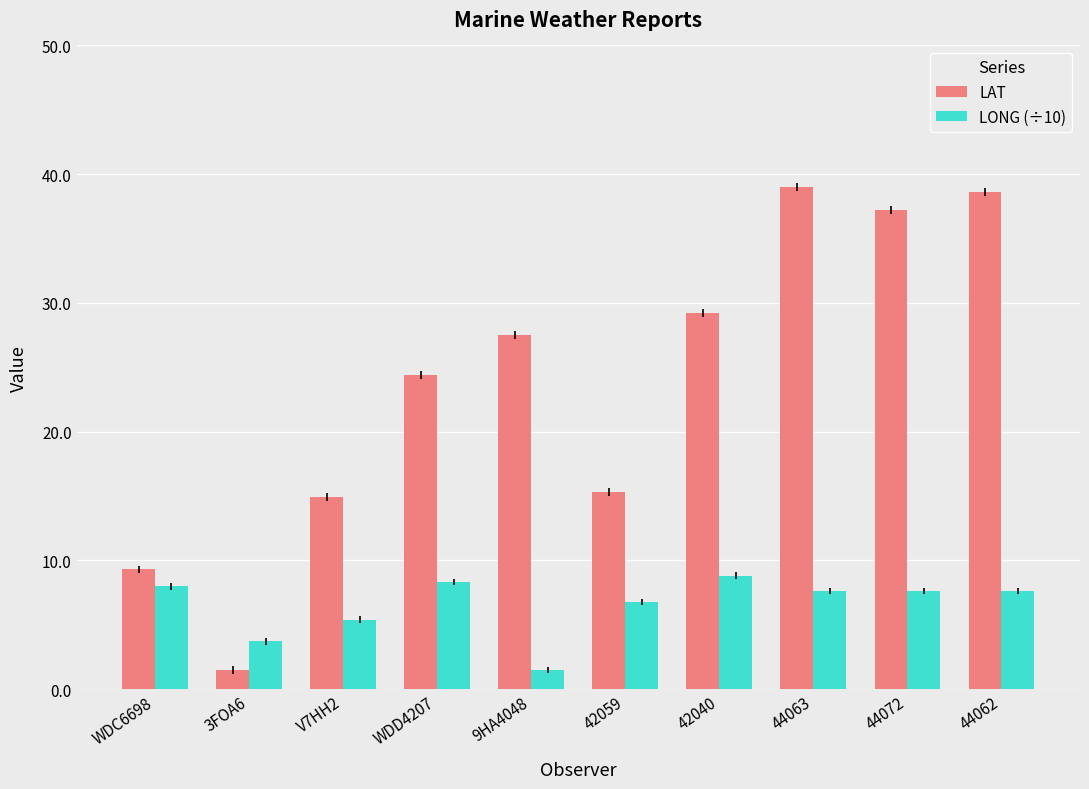

What is the average value of the LAT series?

23.7